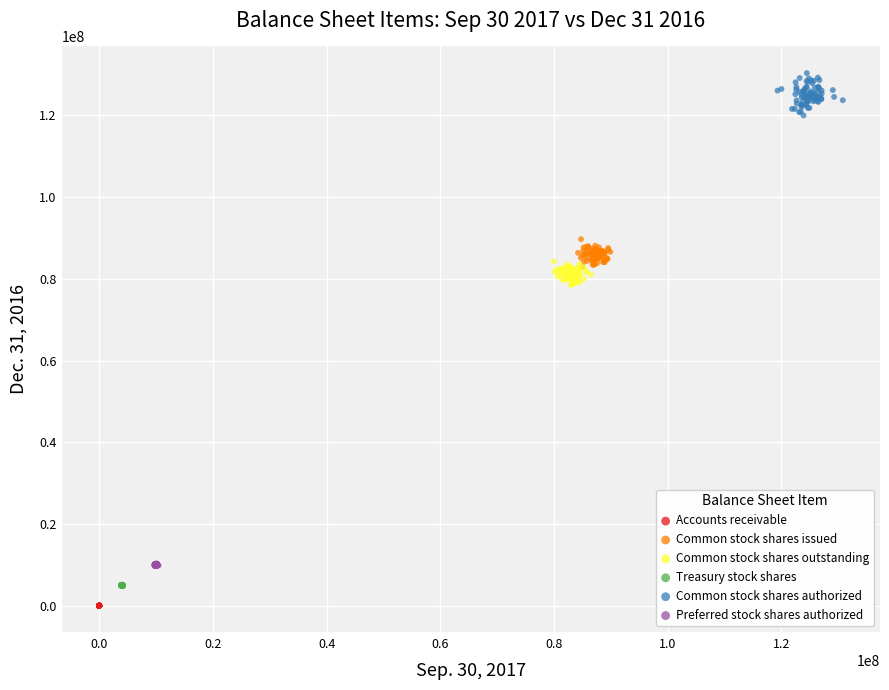

What are all the series names shown in the legend?

Accounts receivable, Common stock shares issued, Common stock shares outstanding, Treasury stock shares, Common stock shares authorized, Preferred stock shares authorized